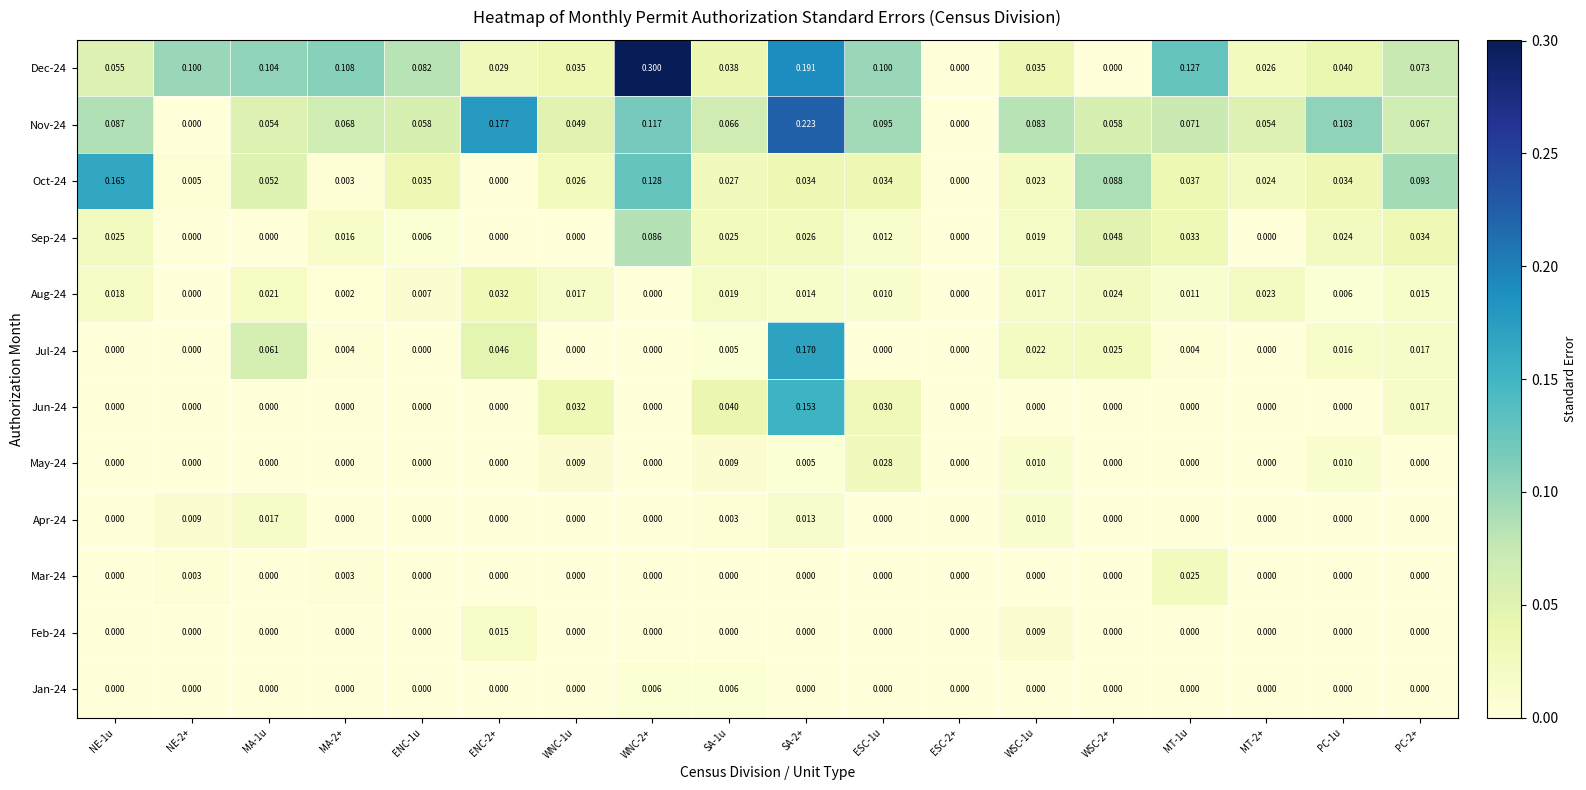

Is the value of Aug-24 at MA-1u greater than the value of Jun-24 at MT-2+?

Yes